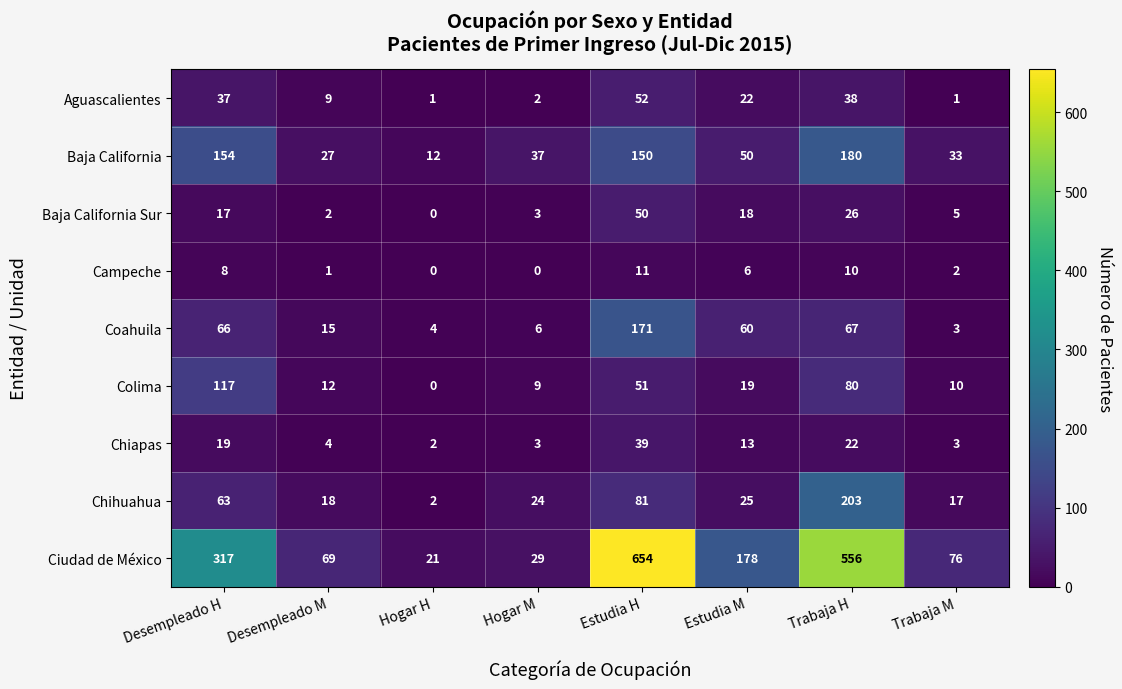

What is the total value across all series at Desempleado H?

798